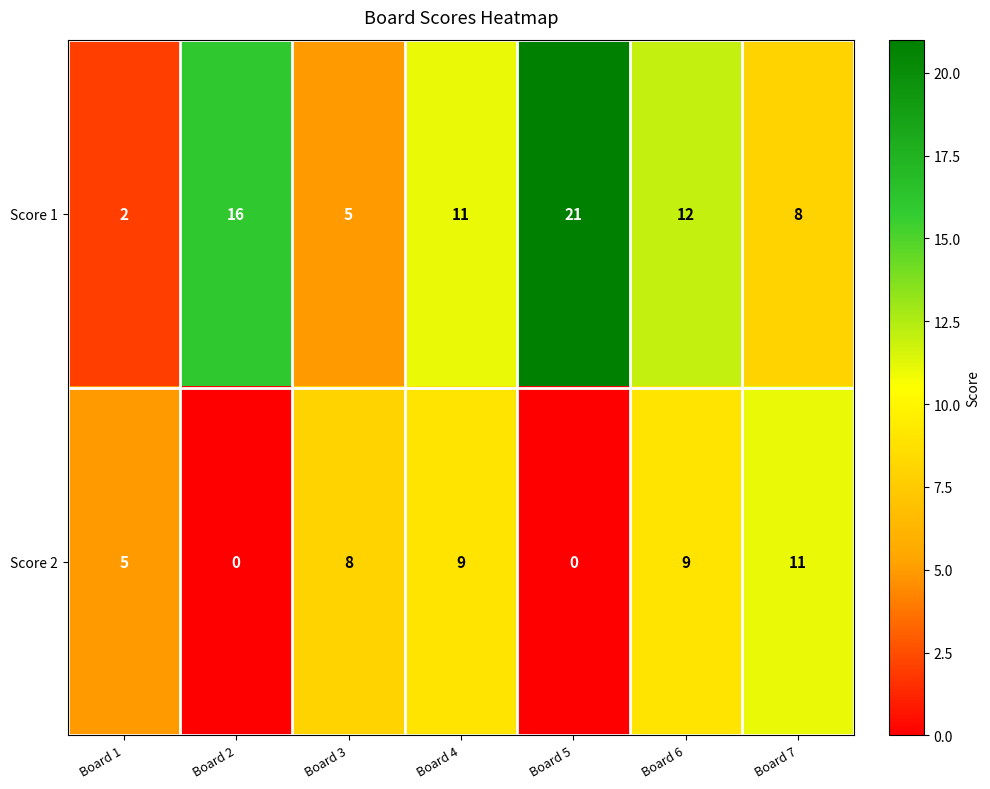

What is the total value across all series at Board 2?

16